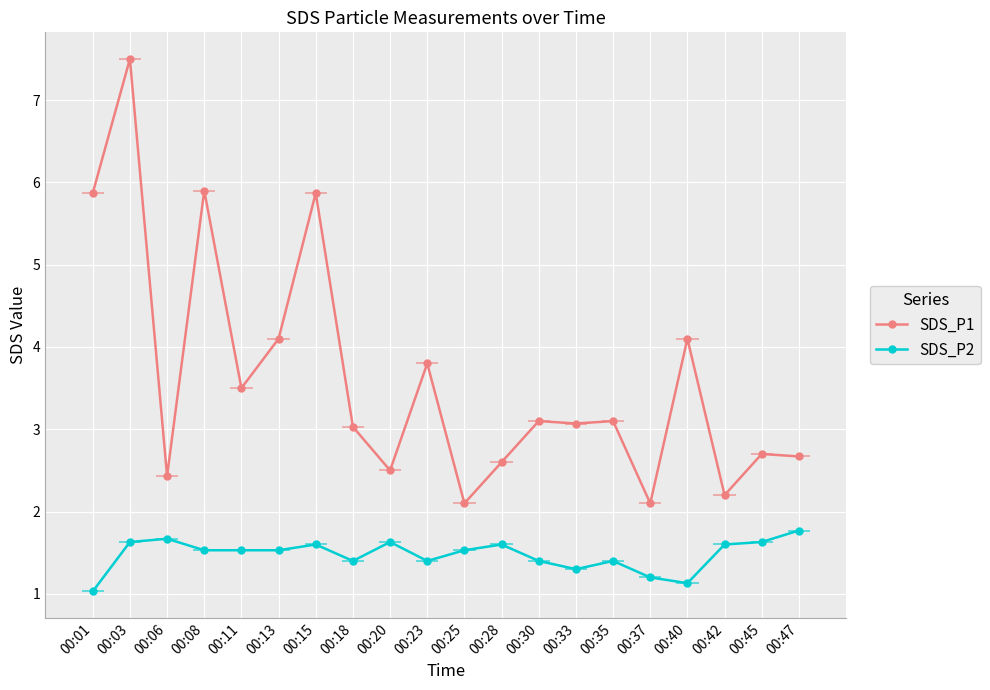

Which series has the largest total across all categories?

SDS_P1